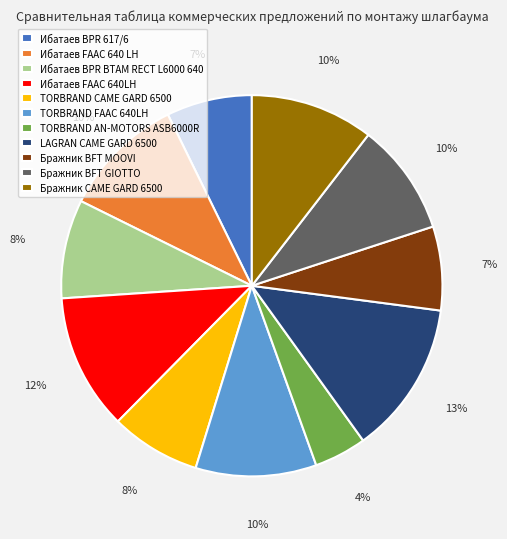

Is Ибатаев FAAC 640 LH the majority of the pie?

No